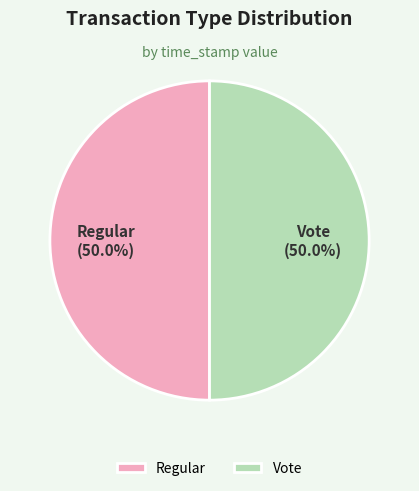

Approximately how many times larger is the value at Vote compared to Regular?

1.0